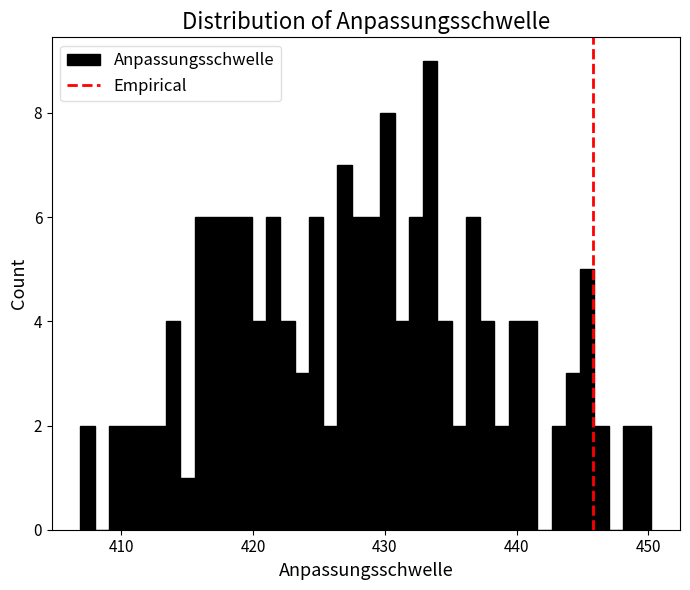

Read against the x-axis, roughly where is the centre of the tallest bar?

433